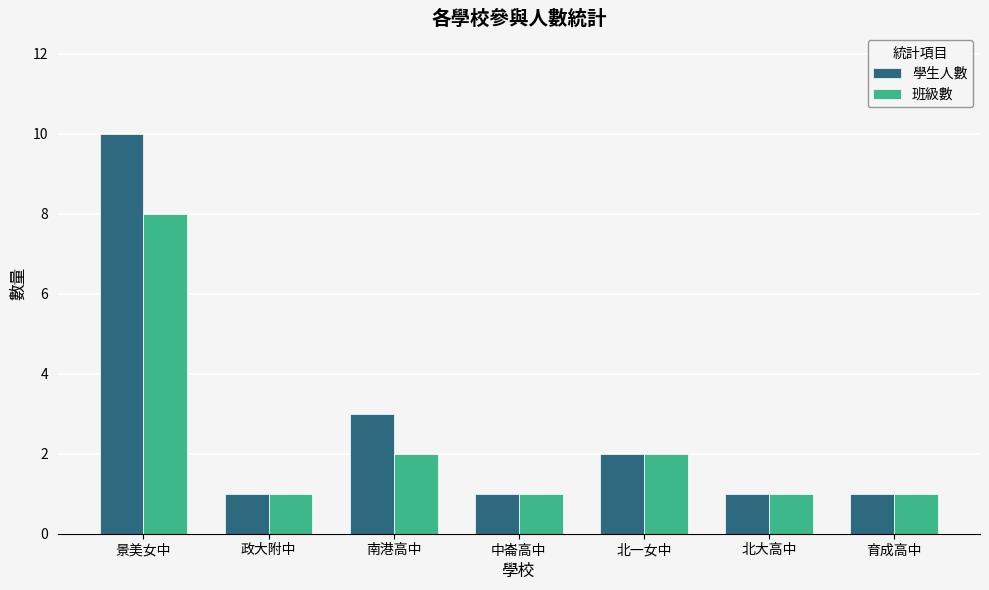

Count the number of categories in the chart.

7